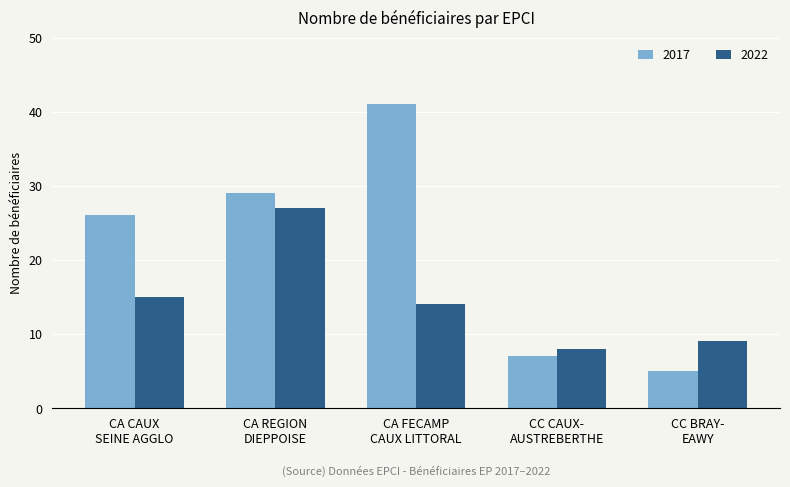

Which series has the widest spread of values?

2017